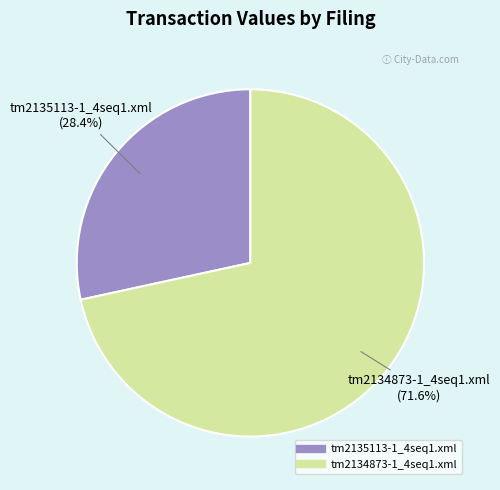

To the nearest percent, what portion does tm2135113-1_4seq1.xml represent?

28%